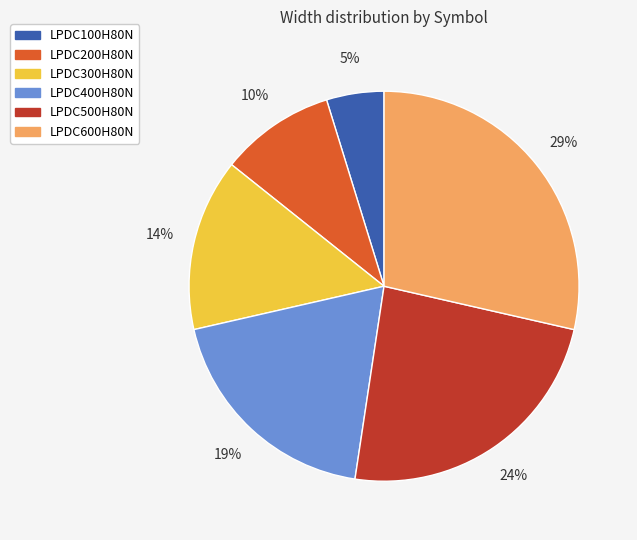

Rank the categories by value from highest to lowest.

LPDC600H80N, LPDC500H80N, LPDC400H80N, LPDC300H80N, LPDC200H80N, LPDC100H80N